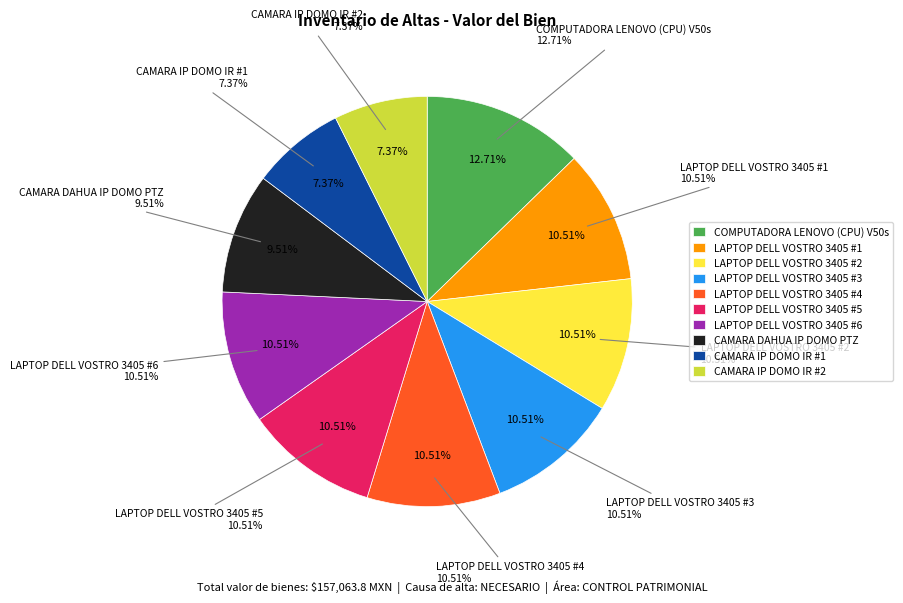

What is the ratio of the value at COMPUTADORA LENOVO (CPU) V50s to the value at CAMARA IP DOMO IR #1?

1.7